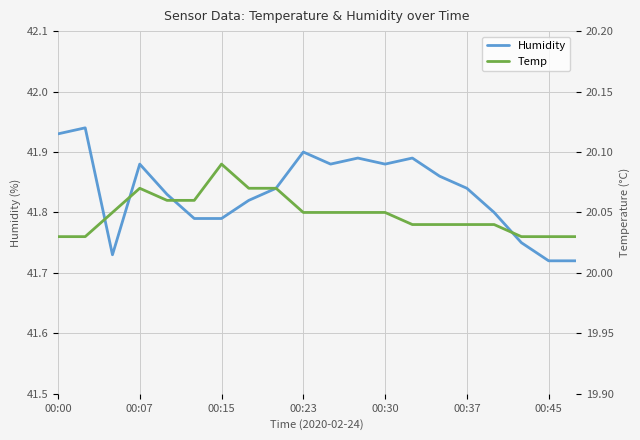

The Humidity series shows 65.5 at 00:30. True or false?

False